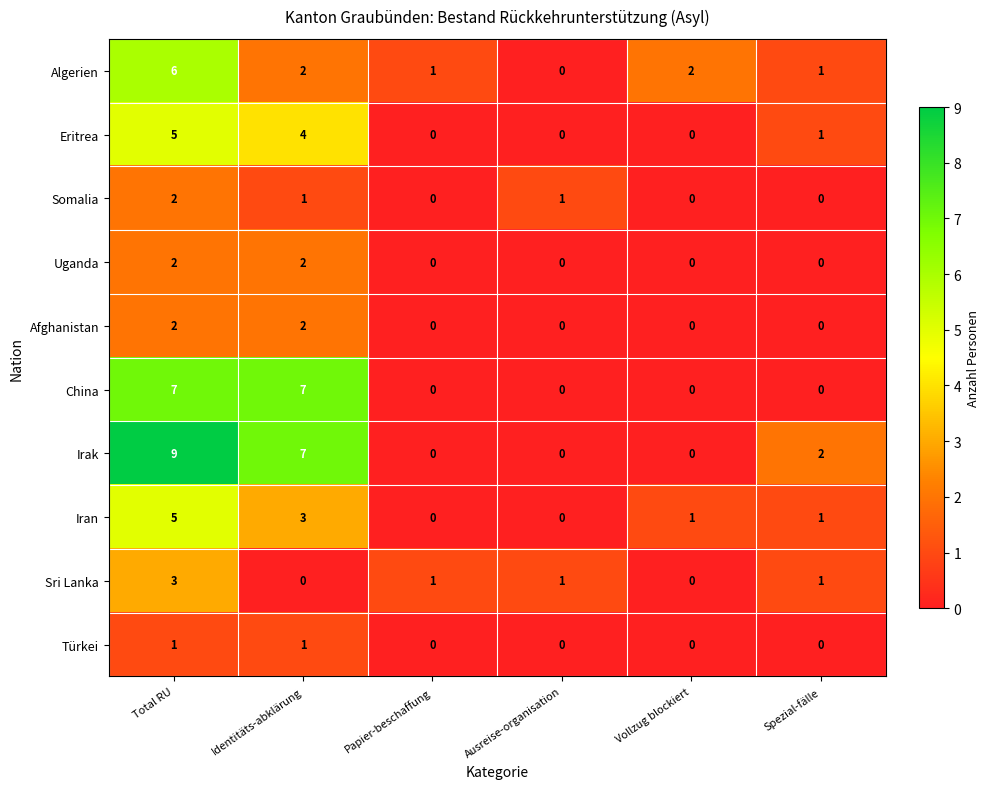

What is the difference between the second highest and minimum values in the Iran series?

3